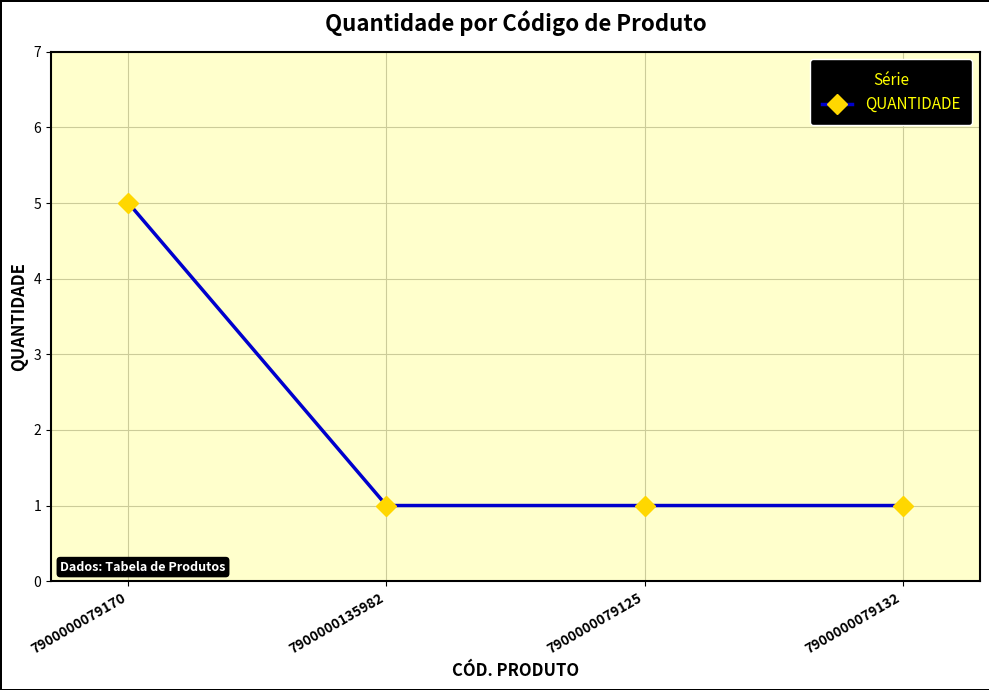

What is the minimum value shown in the chart?

1